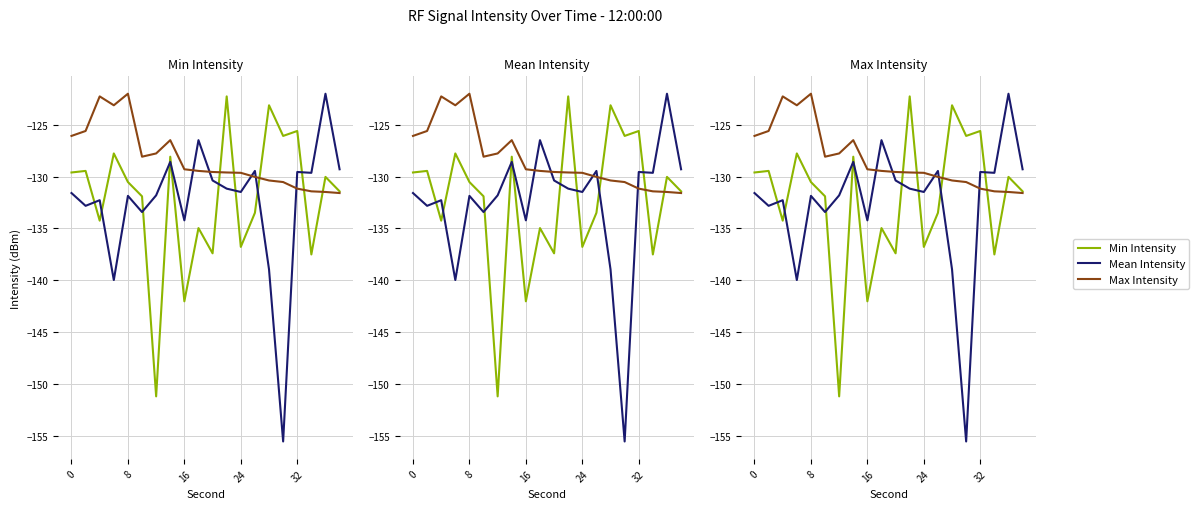

The Max Intensity series shows -82.8 at 0. True or false?

False